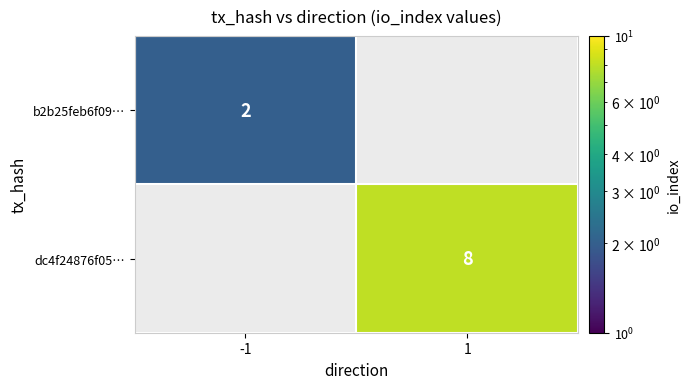

The dc4f24876f05… series shows 8 at 1. True or false?

True